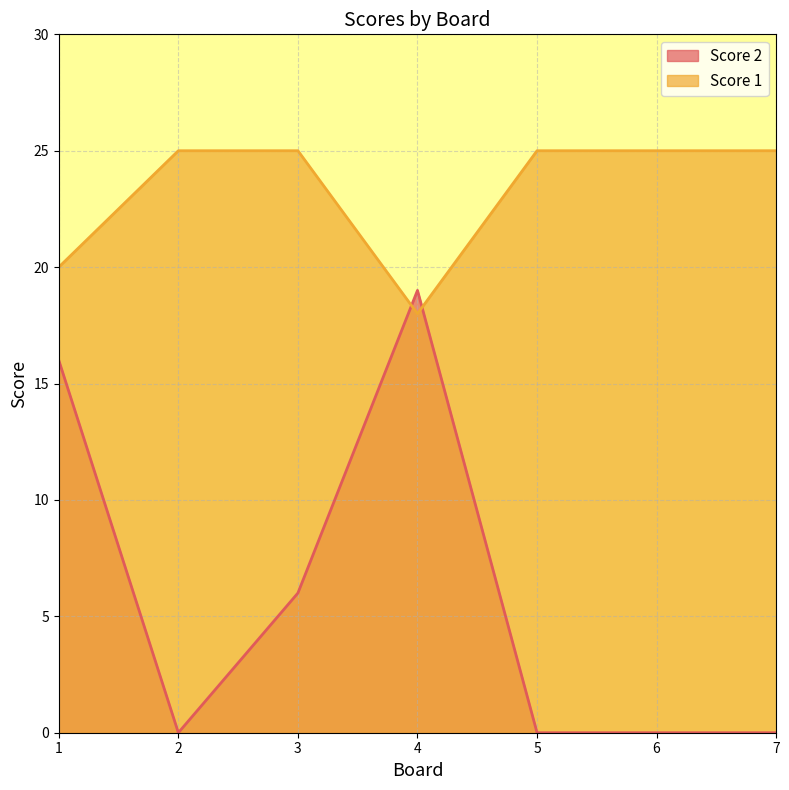

True or false: Score 2 has more than 1 points higher than both neighbors.

False